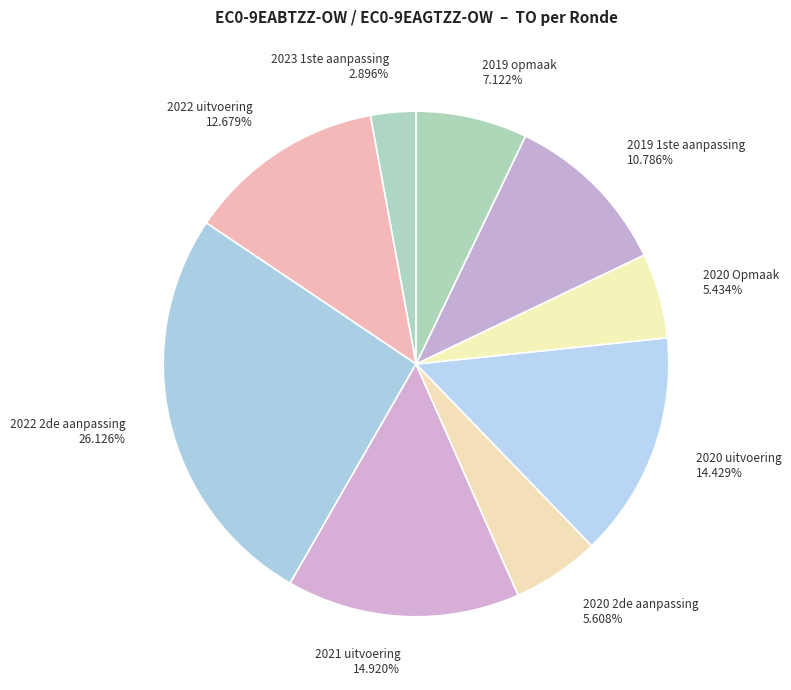

What is the ratio of the value at 2021 uitvoering to the value at 2020 Opmaak?

2.7